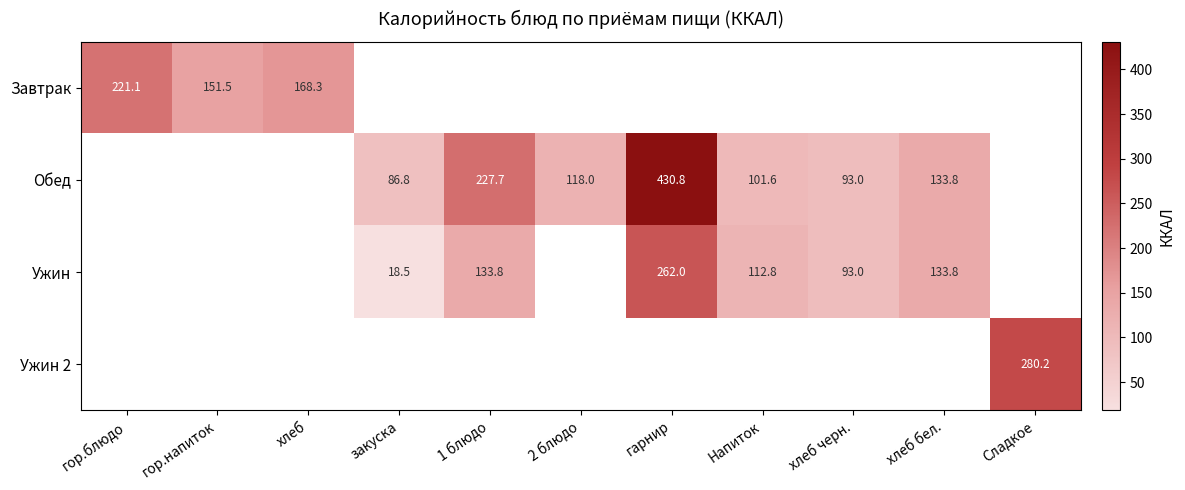

Is it true that Завтрак equals 57.7 at гор.напиток?

False